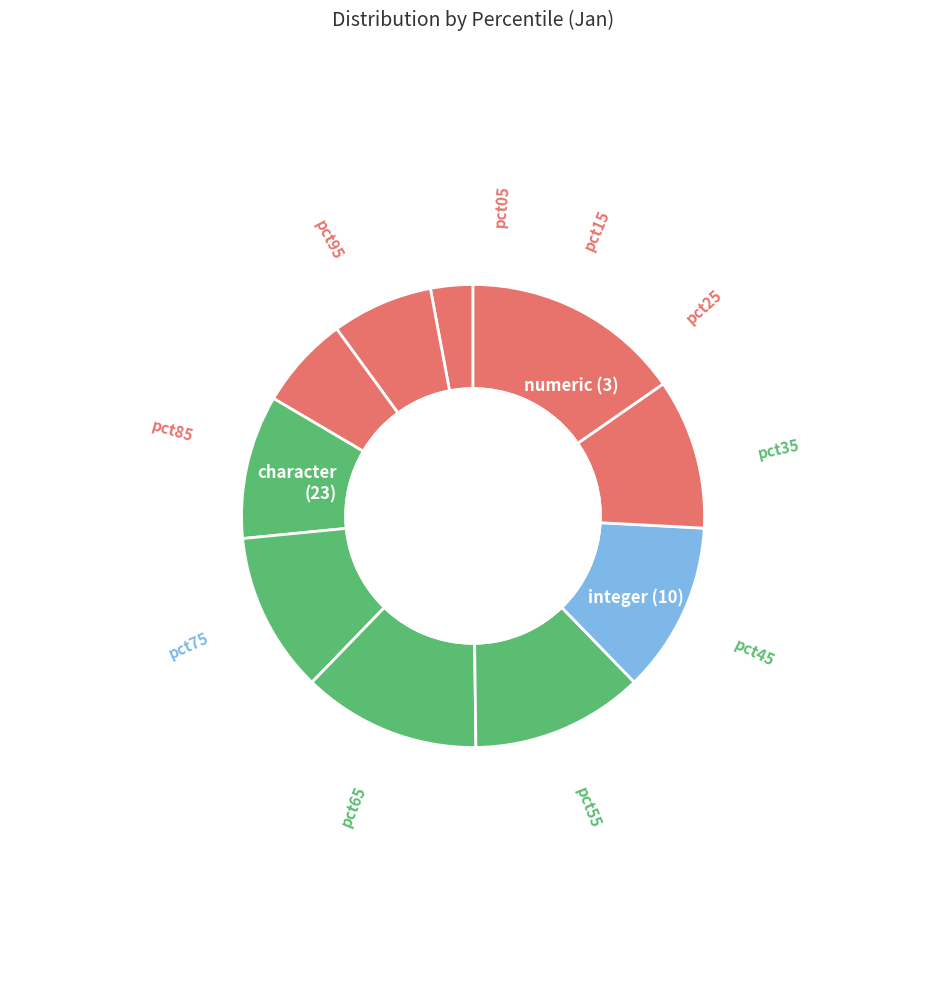

To the nearest percent, what is the combined percentage of pct05 and pct35?

13%